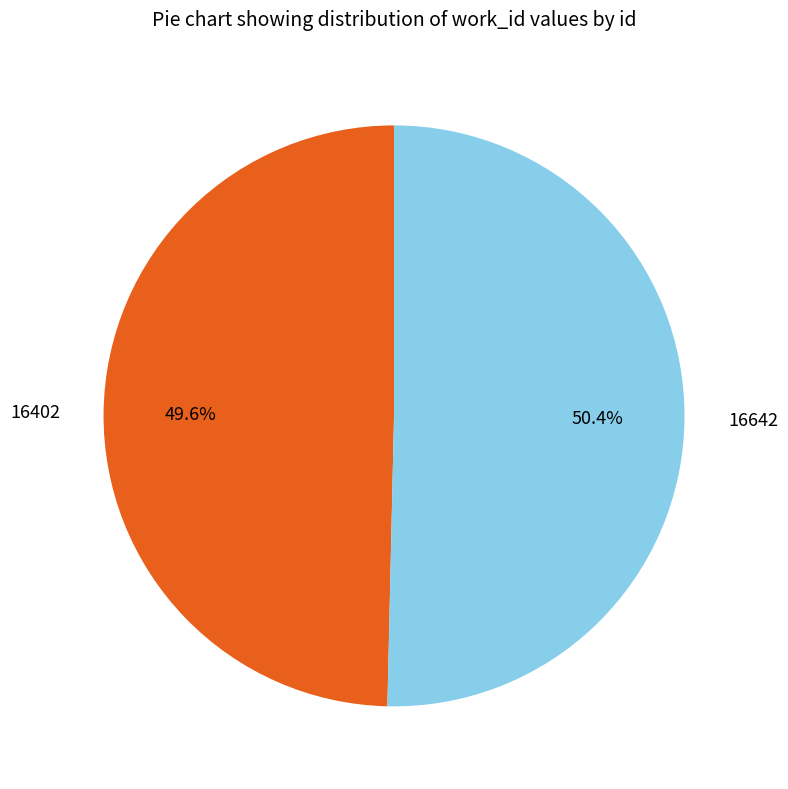

Approximately how many times larger is the value at 16402 compared to 16642?

1.0